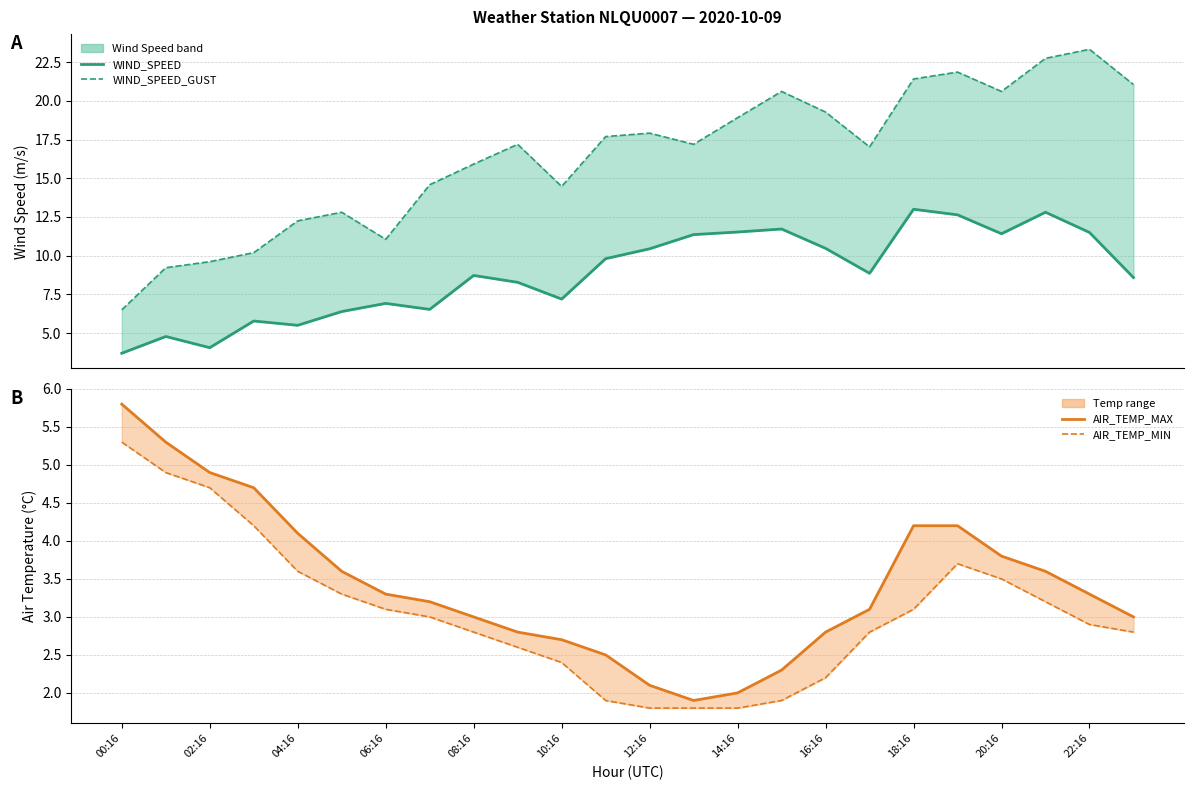

In AIR_TEMP_MIN, how many points are higher than both neighbors (excluding endpoints)?

1